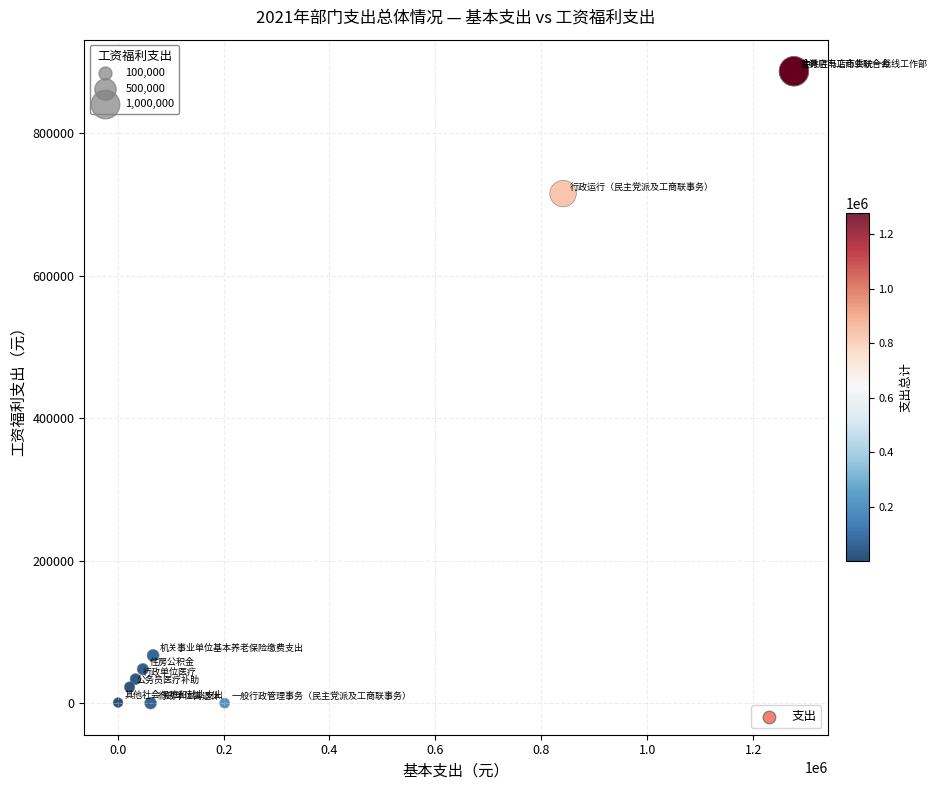

What Y value in the scatter plot is closest to 443414?

715145